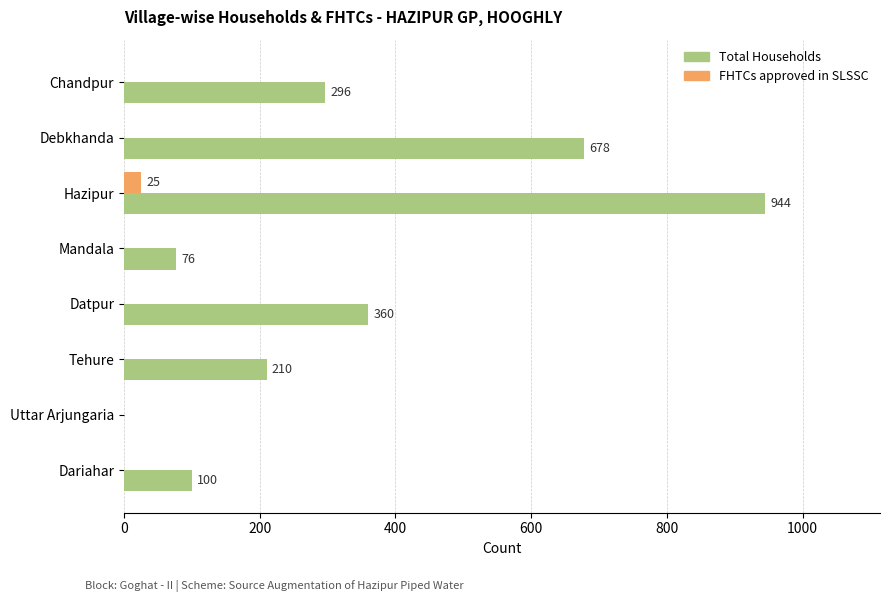

Which series has the largest total across all categories?

Total Households